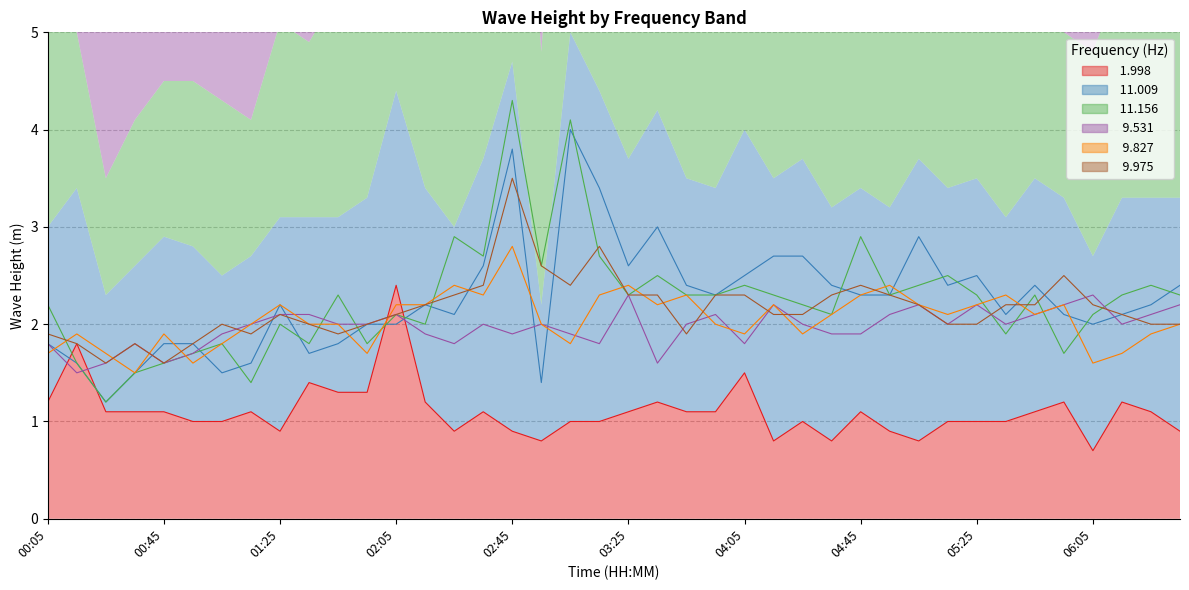

Reading left to right, what are all the values shown in this chart?

 1.998: 00:05=1.2	00:15=1.8	00:25=1.1	00:35=1.1	00:45=1.1	00:55=1.0	01:05=1.0	01:15=1.1	01:25=0.9	01:35=1.4	01:45=1.3	01:55=1.3	02:05=2.4	02:15=1.2	02:25=0.9	02:35=1.1	02:45=0.9	02:55=0.8	03:05=1.0	03:15=1.0	03:25=1.1	03:35=1.2	03:45=1.1	03:55=1.1	04:05=1.5	04:15=0.8	04:25=1.0	04:35=0.8	04:45=1.1	04:55=0.9	05:05=0.8	05:15=1.0	05:25=1.0	05:35=1.0	05:45=1.1	05:55=1.2	06:05=0.7	06:15=1.2	06:25=1.1	06:35=0.9
 11.009: 00:05=1.8	00:15=1.6	00:25=1.2	00:35=1.5	00:45=1.8	00:55=1.8	01:05=1.5	01:15=1.6	01:25=2.2	01:35=1.7	01:45=1.8	01:55=2.0	02:05=2.0	02:15=2.2	02:25=2.1	02:35=2.6	02:45=3.8	02:55=1.4	03:05=4.0	03:15=3.4	03:25=2.6	03:35=3.0	03:45=2.4	03:55=2.3	04:05=2.5	04:15=2.7	04:25=2.7	04:35=2.4	04:45=2.3	04:55=2.3	05:05=2.9	05:15=2.4	05:25=2.5	05:35=2.1	05:45=2.4	05:55=2.1	06:05=2.0	06:15=2.1	06:25=2.2	06:35=2.4
 11.156: 00:05=2.2	00:15=1.6	00:25=1.2	00:35=1.5	00:45=1.6	00:55=1.7	01:05=1.8	01:15=1.4	01:25=2.0	01:35=1.8	01:45=2.3	01:55=1.8	02:05=2.1	02:15=2.0	02:25=2.9	02:35=2.7	02:45=4.3	02:55=2.6	03:05=4.1	03:15=2.7	03:25=2.3	03:35=2.5	03:45=2.3	03:55=2.3	04:05=2.4	04:15=2.3	04:25=2.2	04:35=2.1	04:45=2.9	04:55=2.3	05:05=2.4	05:15=2.5	05:25=2.3	05:35=1.9	05:45=2.3	05:55=1.7	06:05=2.1	06:15=2.3	06:25=2.4	06:35=2.3
  9.531: 00:05=1.8	00:15=1.5	00:25=1.6	00:35=1.8	00:45=1.6	00:55=1.7	01:05=1.9	01:15=2.0	01:25=2.1	01:35=2.1	01:45=2.0	01:55=2.0	02:05=2.1	02:15=1.9	02:25=1.8	02:35=2.0	02:45=1.9	02:55=2.0	03:05=1.9	03:15=1.8	03:25=2.3	03:35=1.6	03:45=2.0	03:55=2.1	04:05=1.8	04:15=2.2	04:25=2.0	04:35=1.9	04:45=1.9	04:55=2.1	05:05=2.2	05:15=2.0	05:25=2.2	05:35=2.0	05:45=2.1	05:55=2.2	06:05=2.3	06:15=2.0	06:25=2.1	06:35=2.2
  9.827: 00:05=1.7	00:15=1.9	00:25=1.7	00:35=1.5	00:45=1.9	00:55=1.6	01:05=1.8	01:15=2.0	01:25=2.2	01:35=2.0	01:45=2.0	01:55=1.7	02:05=2.2	02:15=2.2	02:25=2.4	02:35=2.3	02:45=2.8	02:55=2.0	03:05=1.8	03:15=2.3	03:25=2.4	03:35=2.2	03:45=2.3	03:55=2.0	04:05=1.9	04:15=2.2	04:25=1.9	04:35=2.1	04:45=2.3	04:55=2.4	05:05=2.2	05:15=2.1	05:25=2.2	05:35=2.3	05:45=2.1	05:55=2.2	06:05=1.6	06:15=1.7	06:25=1.9	06:35=2.0
  9.975: 00:05=1.9	00:15=1.8	00:25=1.6	00:35=1.8	00:45=1.6	00:55=1.8	01:05=2.0	01:15=1.9	01:25=2.1	01:35=2.0	01:45=1.9	01:55=2.0	02:05=2.1	02:15=2.2	02:25=2.3	02:35=2.4	02:45=3.5	02:55=2.6	03:05=2.4	03:15=2.8	03:25=2.3	03:35=2.3	03:45=1.9	03:55=2.3	04:05=2.3	04:15=2.1	04:25=2.1	04:35=2.3	04:45=2.4	04:55=2.3	05:05=2.2	05:15=2.0	05:25=2.0	05:35=2.2	05:45=2.2	05:55=2.5	06:05=2.2	06:15=2.1	06:25=2.0	06:35=2.0